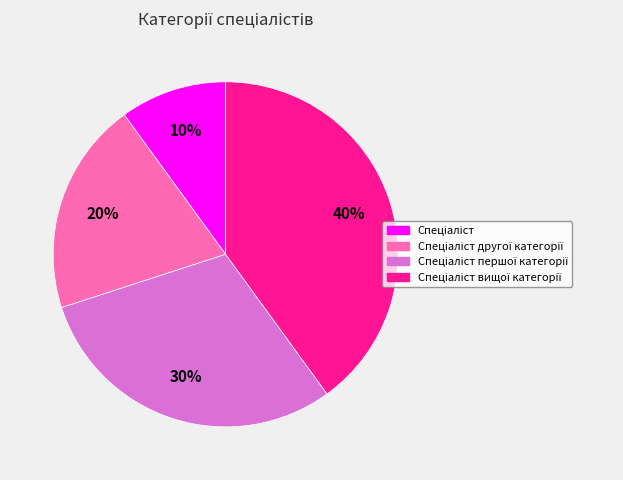

Is there a majority slice in this chart?

No